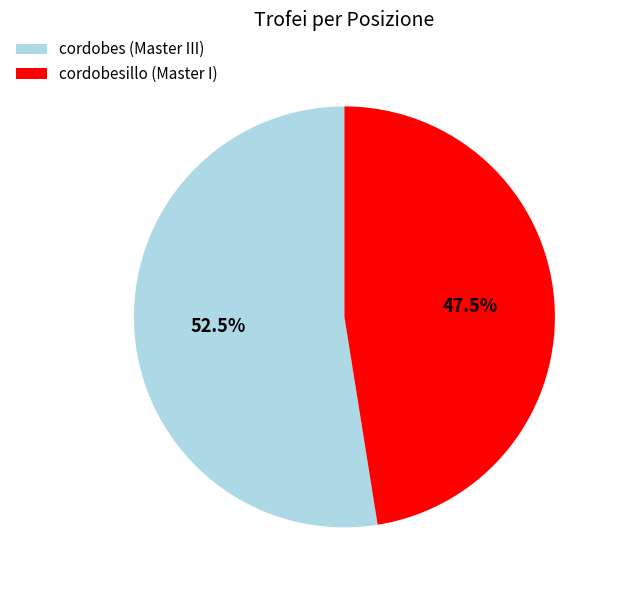

Which category has the biggest portion of the pie?

cordobes (Master III)